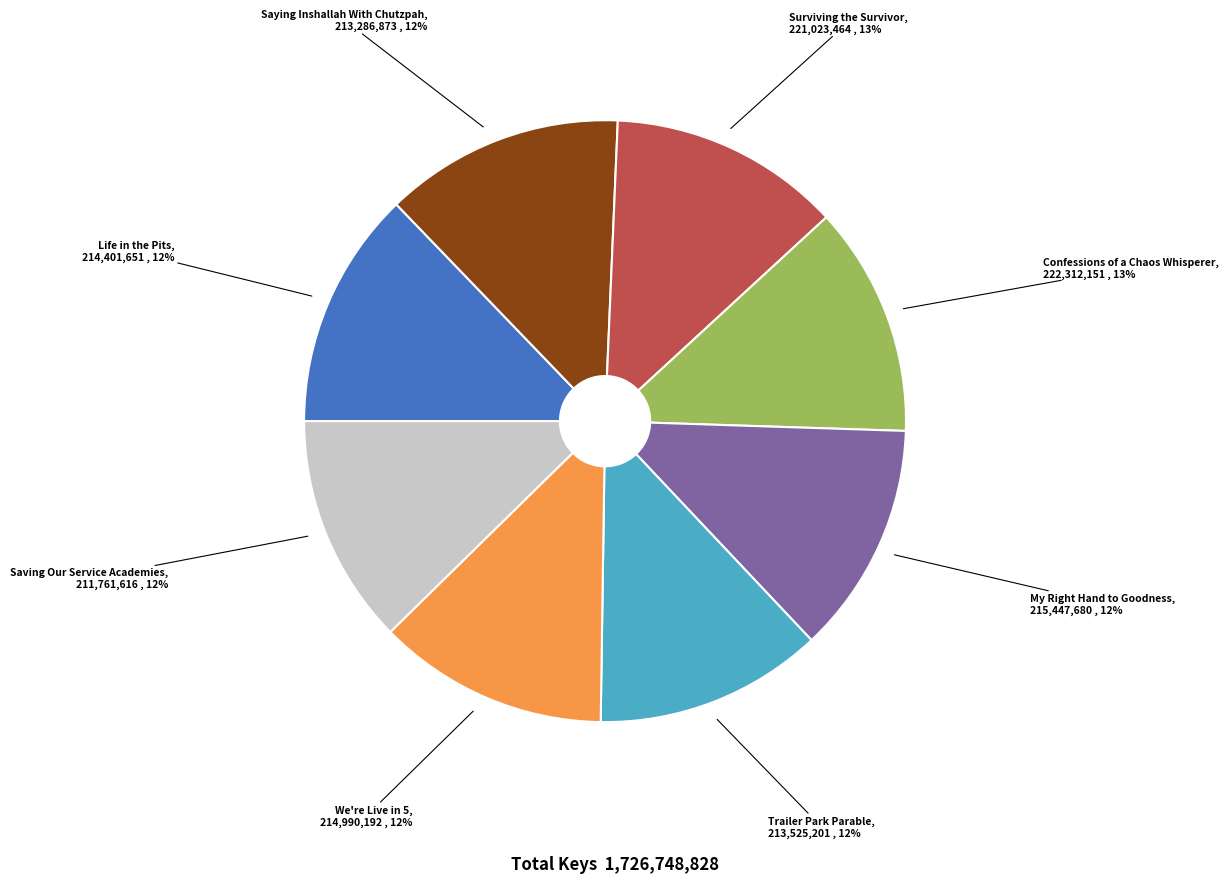

Is it true that We're Live in 5 is 27% of the pie?

False